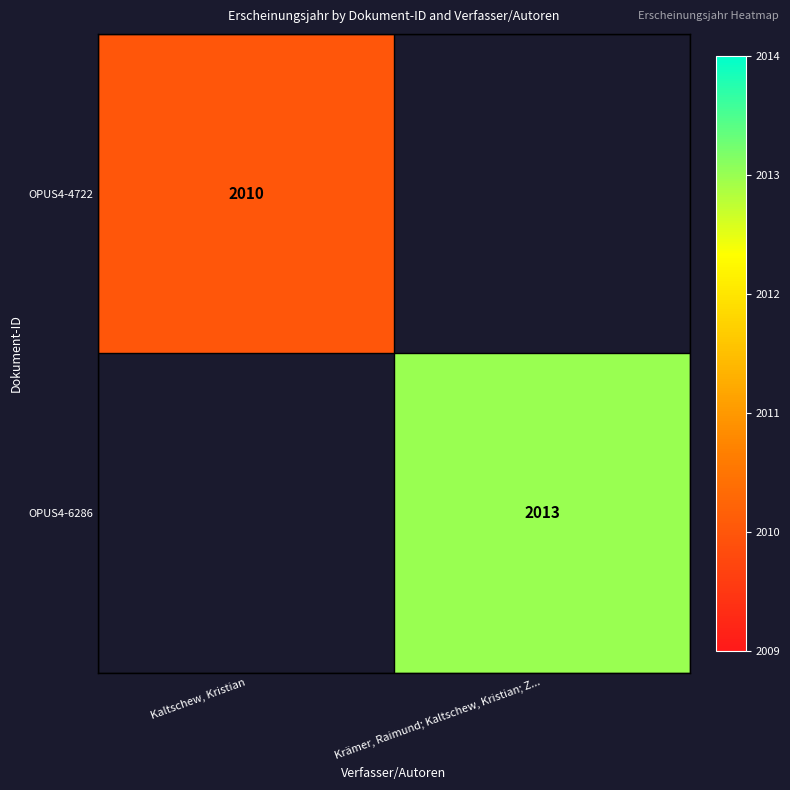

Count the number of categories in the chart.

2